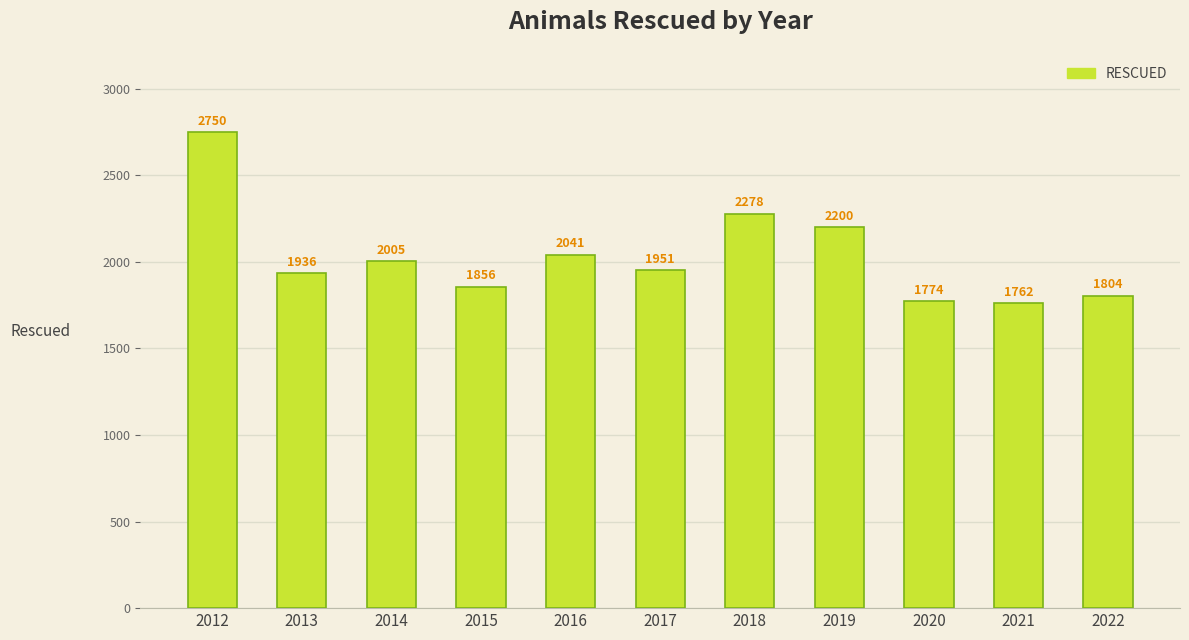

How many bars are there in total?

11